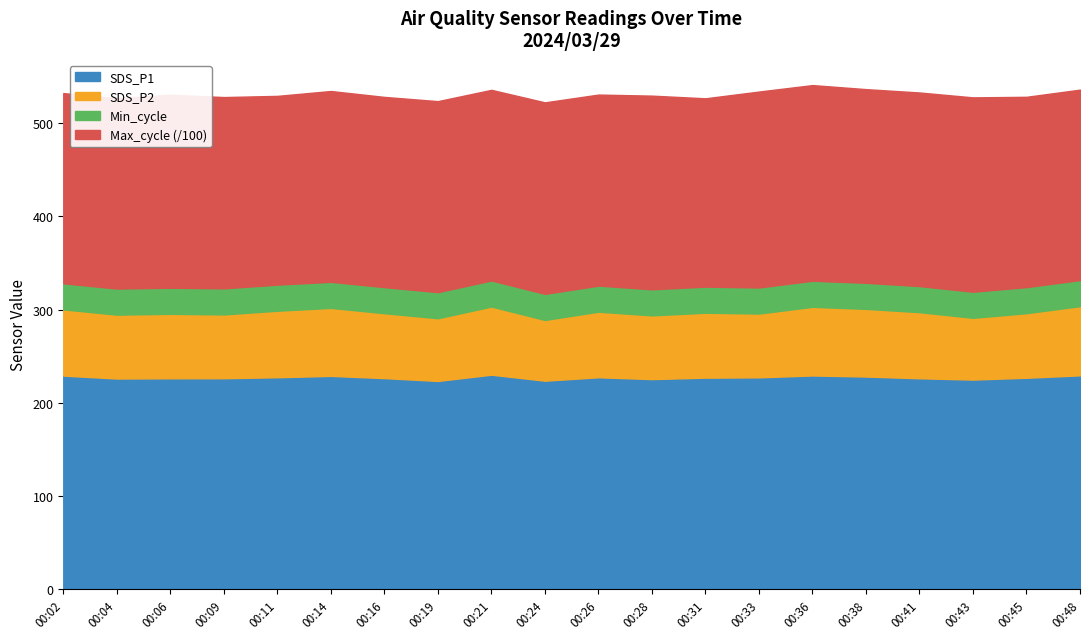

At how many categories does at least one series exceed 2213?

20